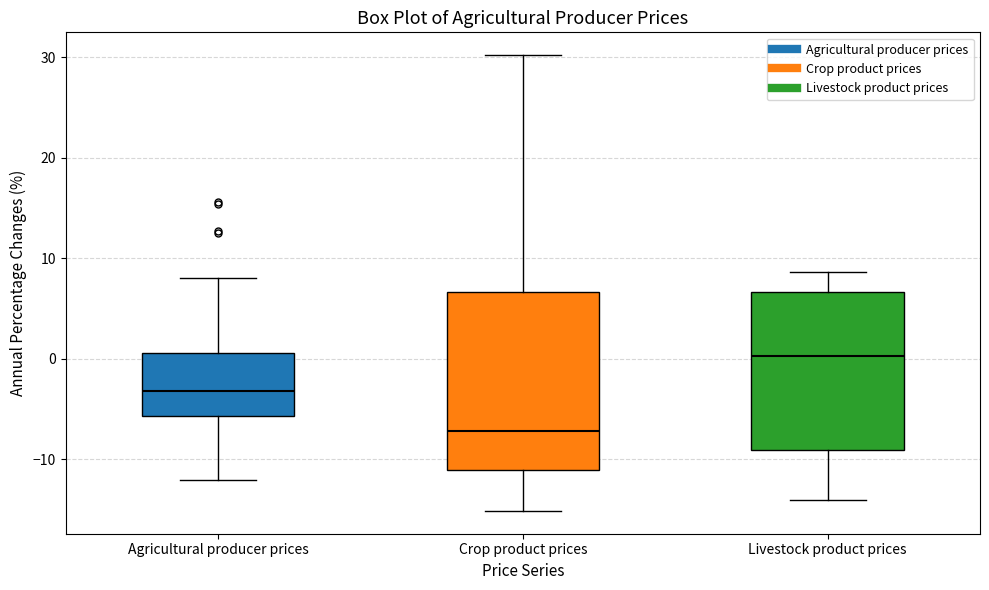

Comparing the boxes themselves (not the whiskers), which one is the tallest?

Crop product prices